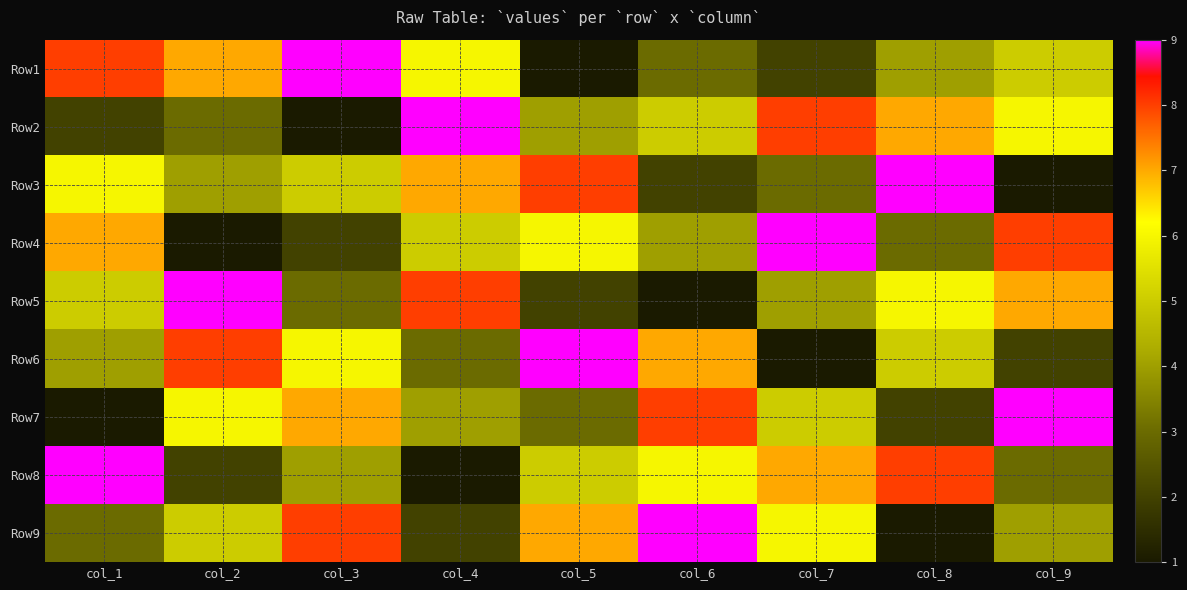

Count the number of categories in the chart.

9